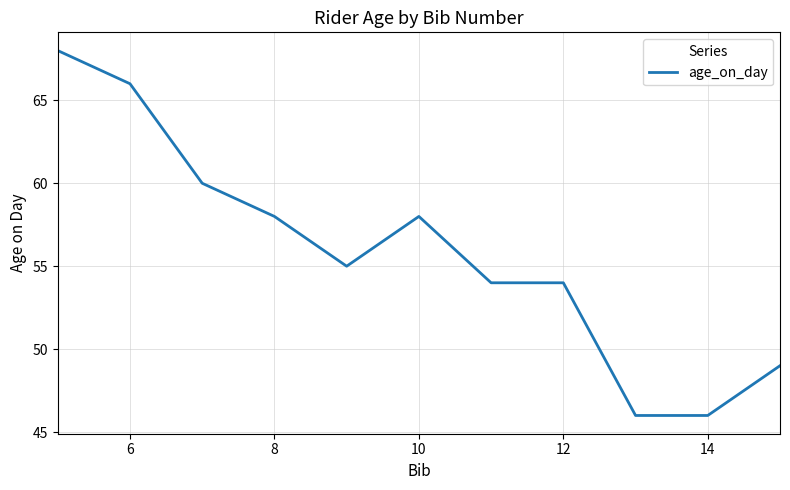

What is the difference between the maximum and minimum values?

22